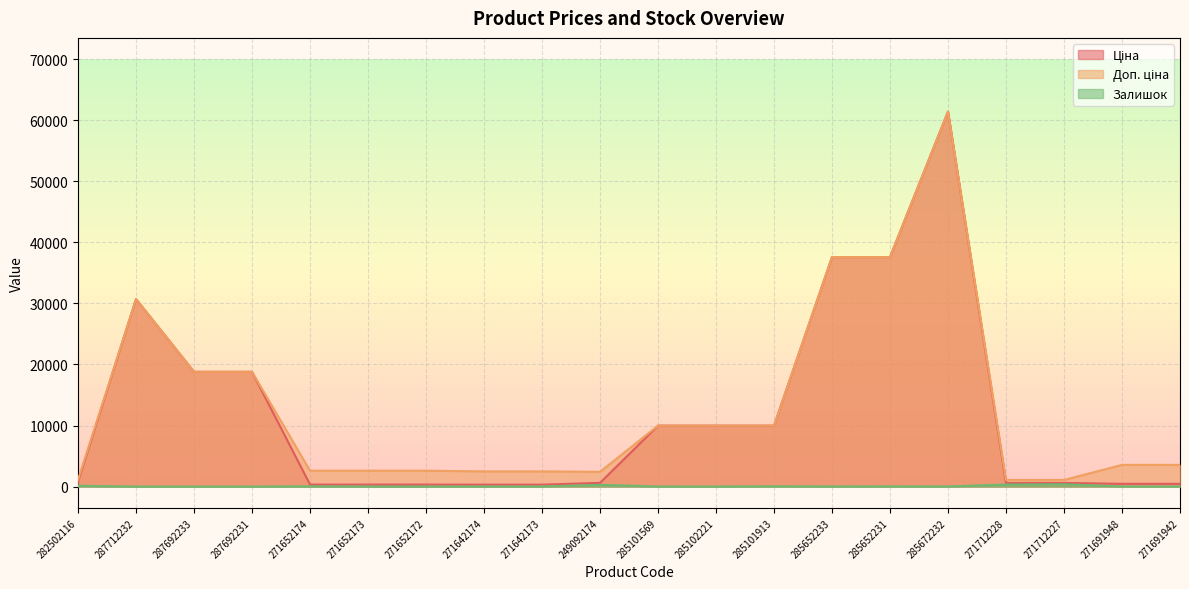

At how many categories does at least one series exceed 43613?

1